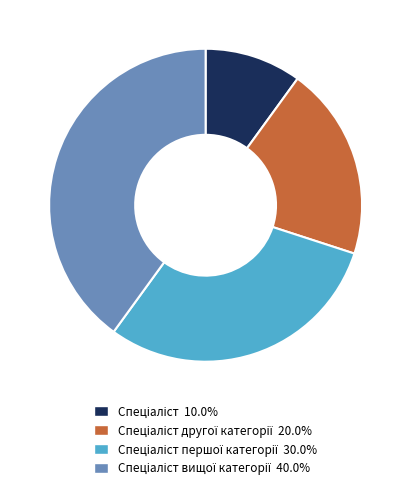

Count the number of slices in the pie.

4